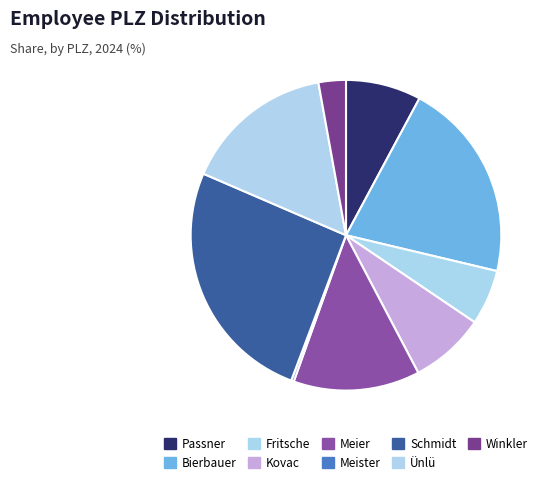

Is it true that Passner is 1% of the pie?

False